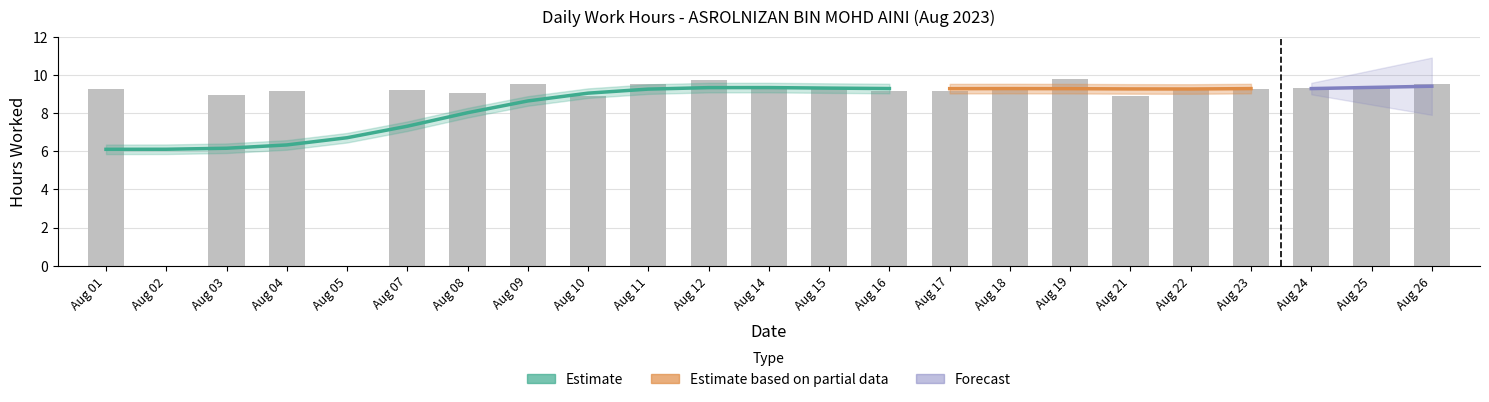

List the labels in order of value, smallest first.

Aug 02, Aug 05, Aug 21, Aug 10, Aug 03, Aug 08, Aug 04, Aug 17, Aug 16, Aug 22, Aug 07, Aug 01, Aug 15, Aug 23, Aug 14, Aug 24, Aug 18, Aug 25, Aug 09, Aug 11, Aug 26, Aug 12, Aug 19